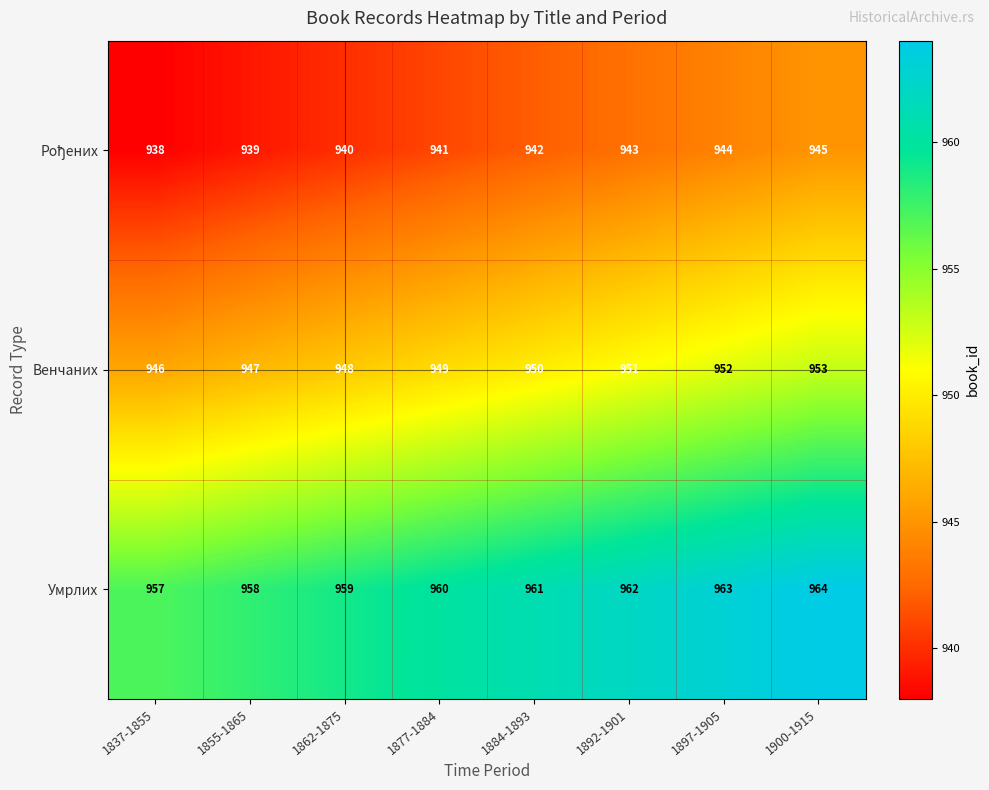

The Венчаних series shows 1584 at 1900-1915. True or false?

False